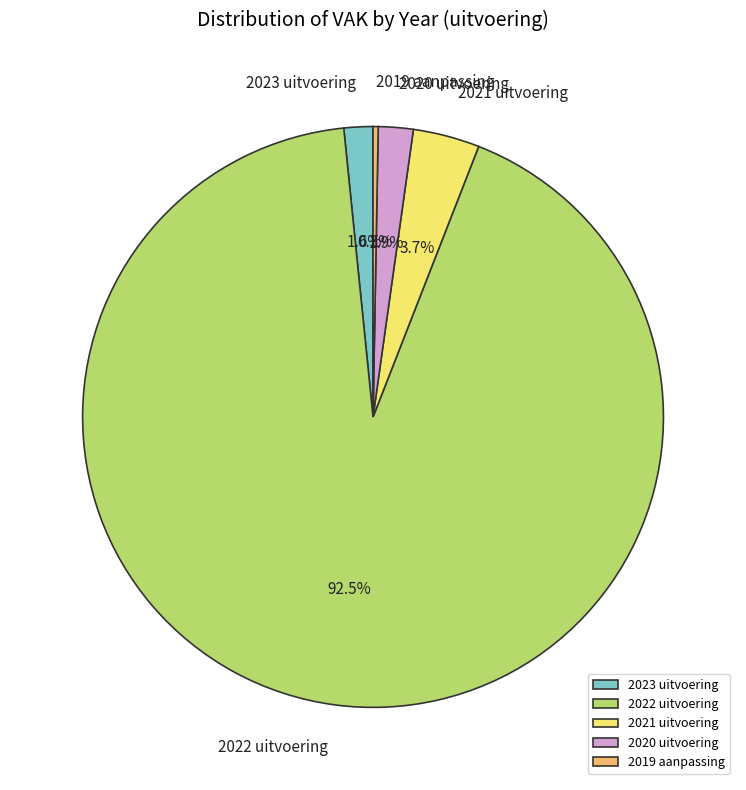

What percentage is the 2020 uitvoering slice, to the nearest percent?

2%